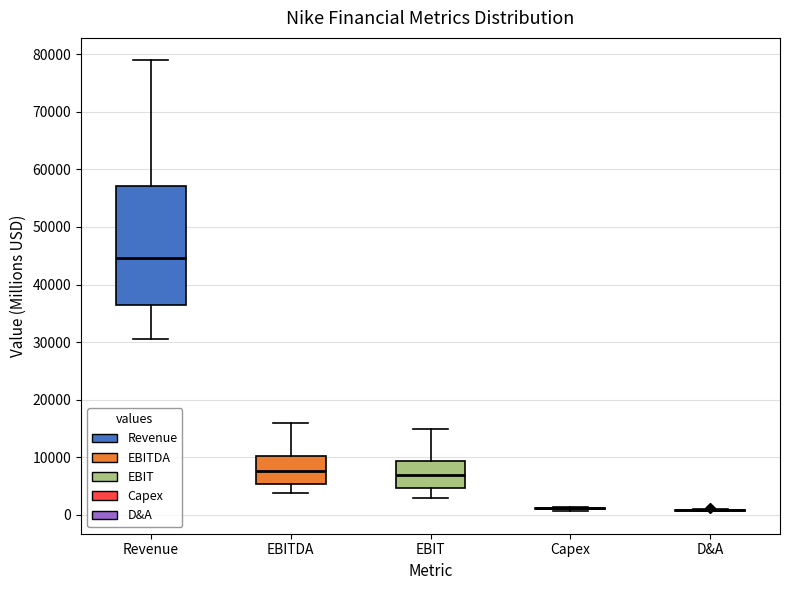

Reading left to right, read every box against the y-axis: the position of its median line, the range the box covers, and the ends of its whiskers. The values are not printed on the chart, so give them approximately, as read against the axis.

Revenue: median 45000, box 36000 to 57000, whiskers 31000 to 79000
EBITDA: median 8000, box 5000 to 10000, whiskers 4000 to 16000
EBIT: median 7000, box 5000 to 9000, whiskers 3000 to 15000
Capex: box collapsed to a line at 1000, whiskers 1000 to 1000
D&A: box collapsed to a line at 1000, whiskers 1000 to 1000